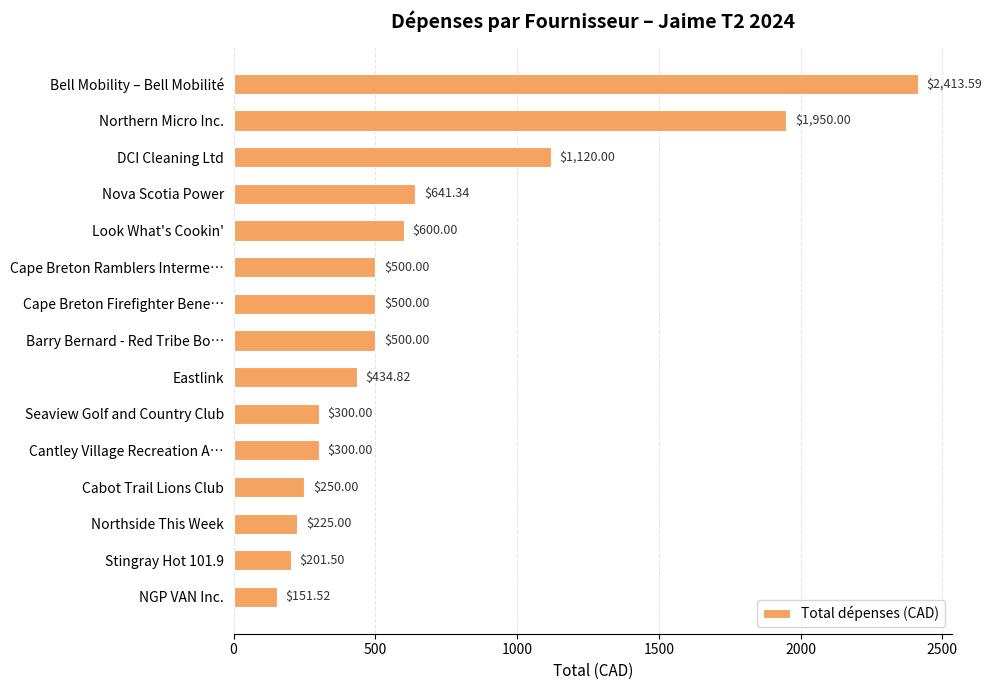

What is the difference between the maximum and second lowest values?

2212.1